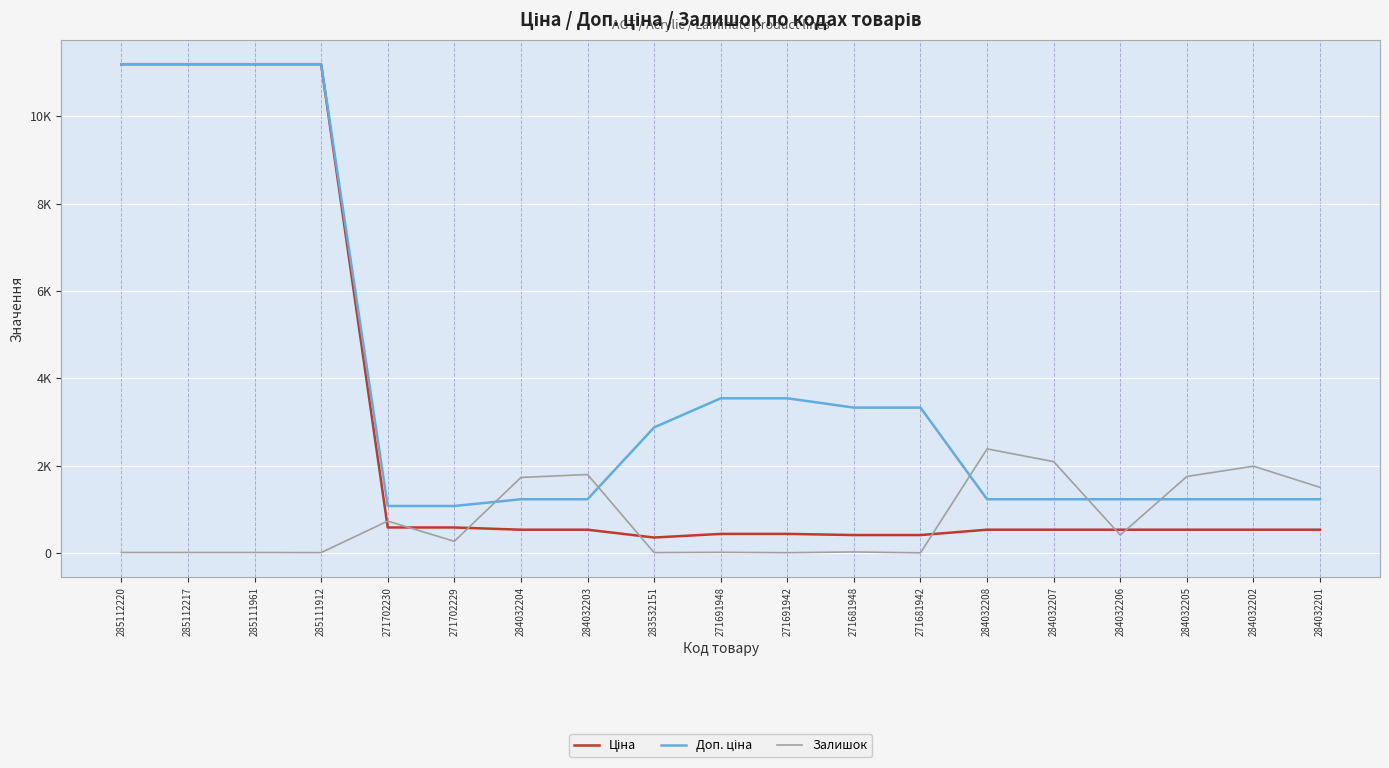

What is the value of the Залишок point at the 5th from the left?

736.0